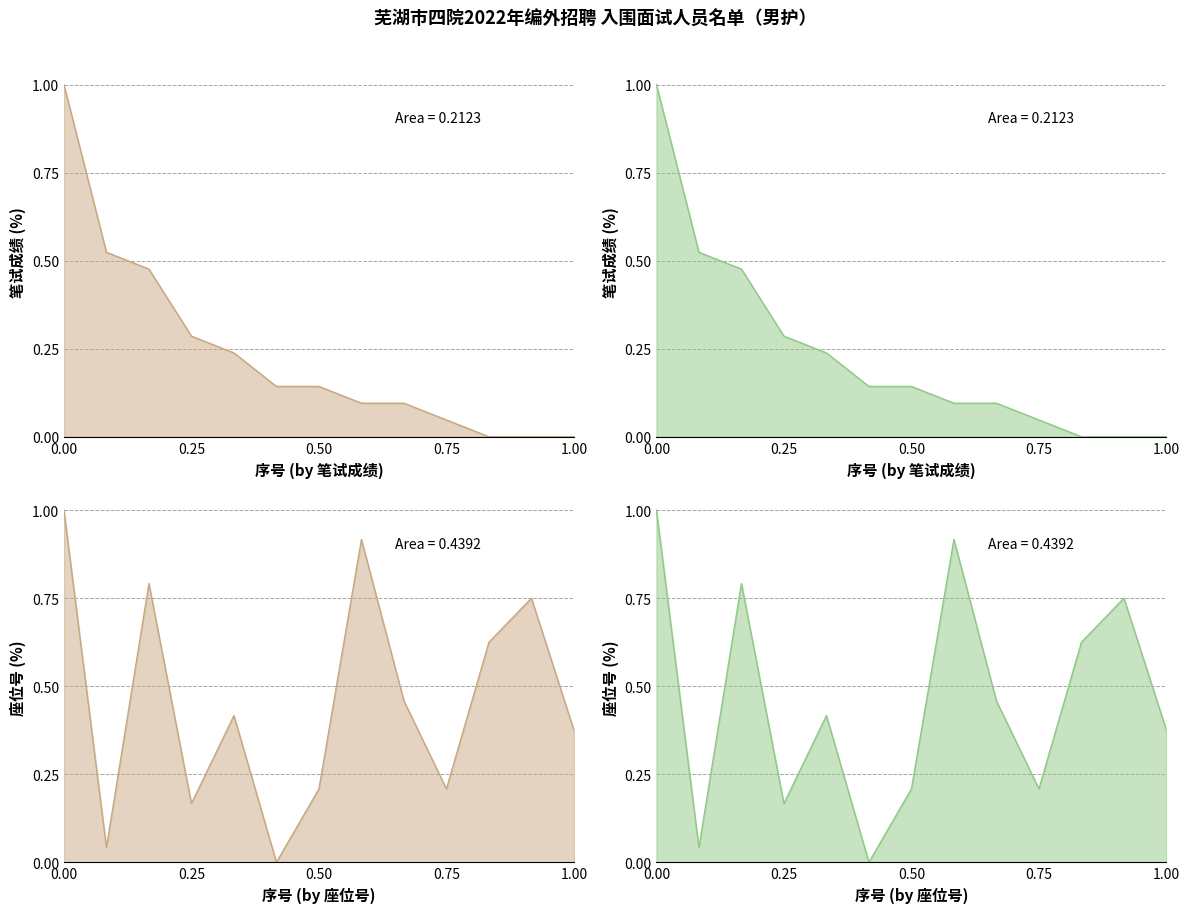

Rank the series at 3 from lowest to highest value.

笔试成绩, 座位号